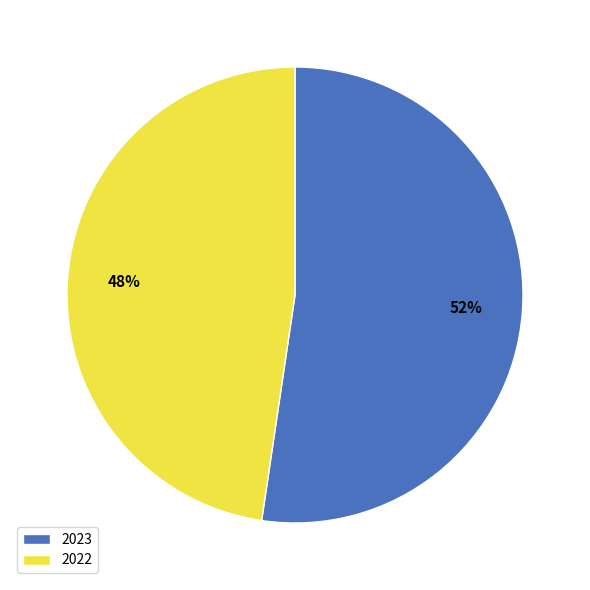

Which category accounts for the majority?

2023